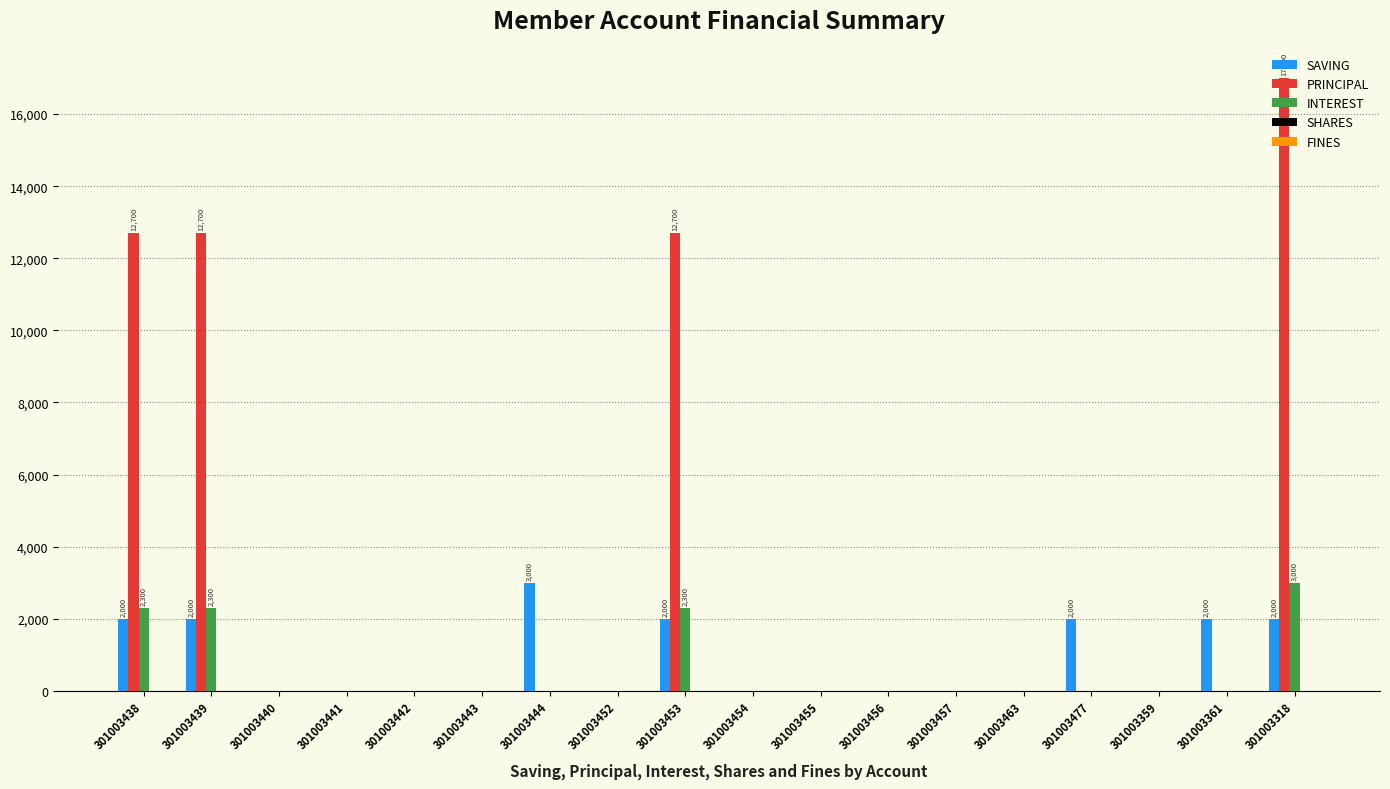

What is the highest value of the PRINCIPAL series?

17000